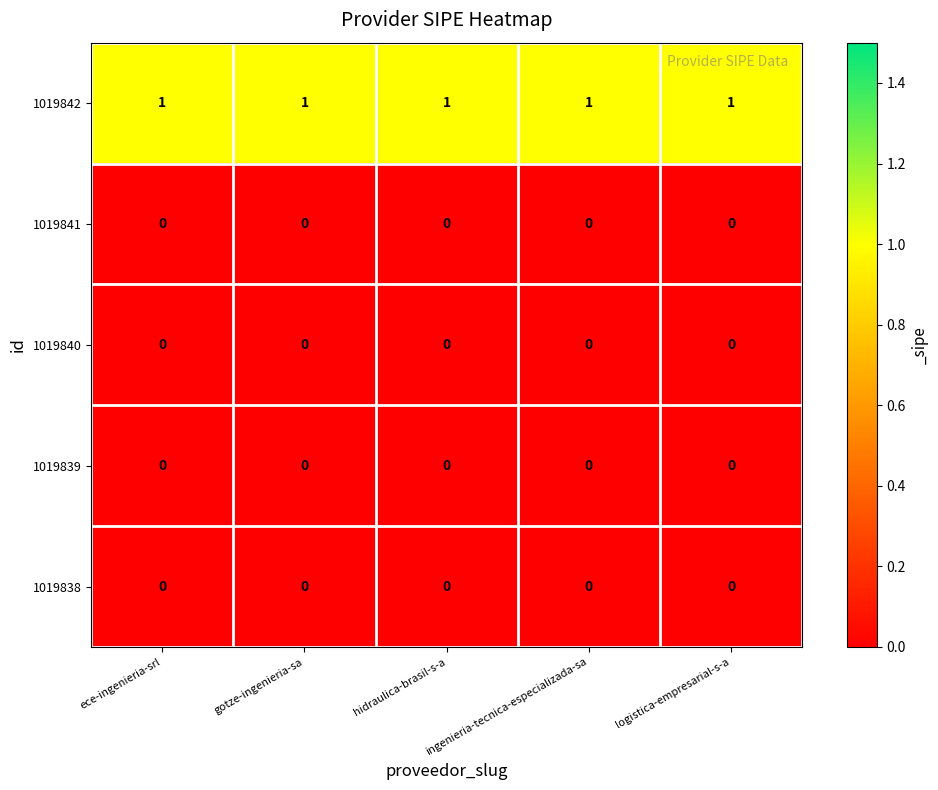

Is it true that 1019838 equals 0 at ece-ingenieria-srl?

True